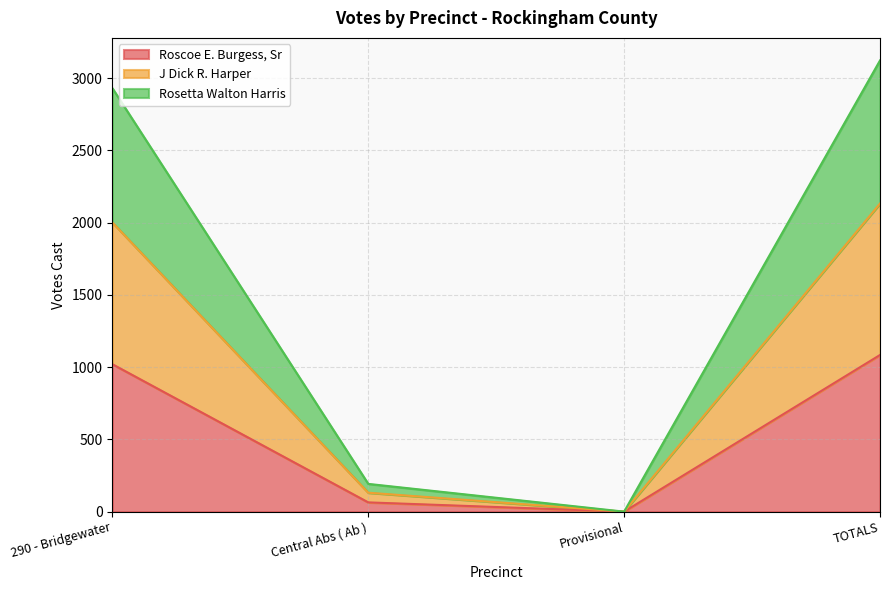

At which label does Roscoe E. Burgess, Sr first exceed 1020?

TOTALS